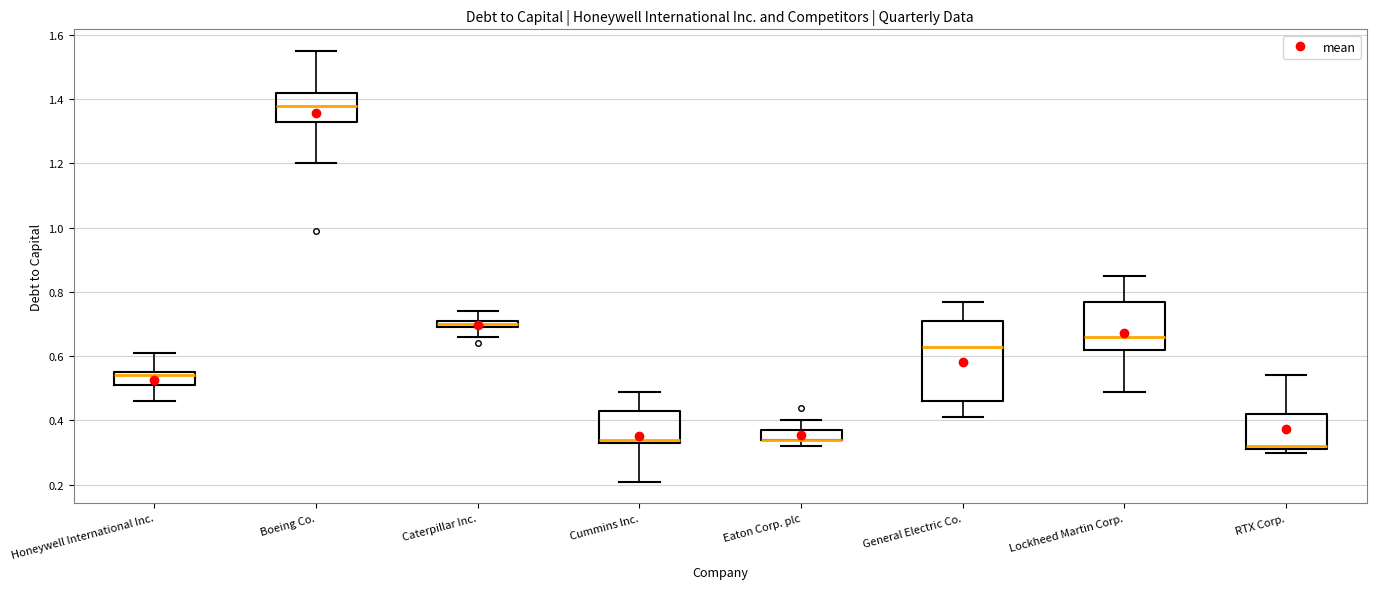

Which box is the tallest, from its lower edge to its upper edge?

General Electric Co.